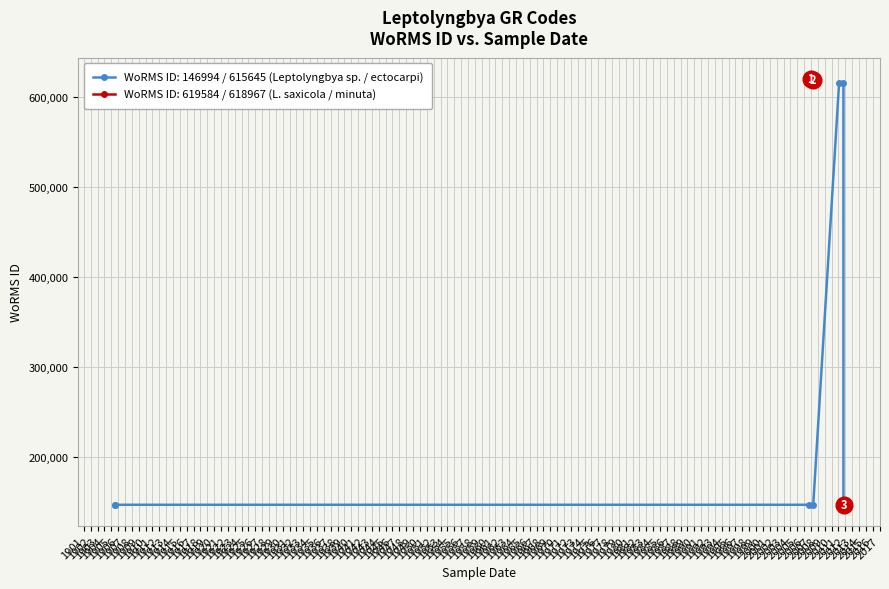

Which label corresponds to the smallest value in the chart?

2006-10-01